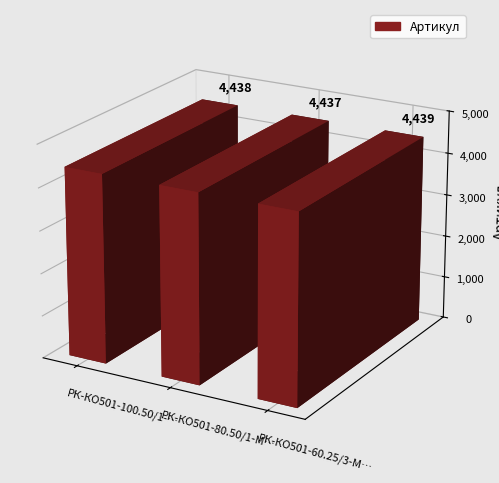

True or false: the data shows 4437 at РК-КО501-80.50/1-МП ремкомплект.

True